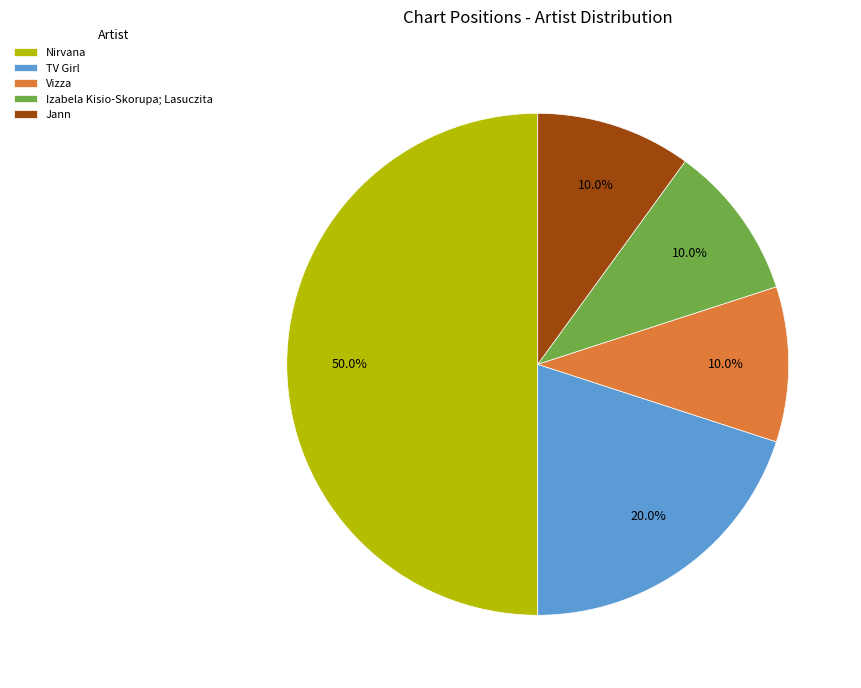

To the nearest percent, what portion does Jann represent?

10%